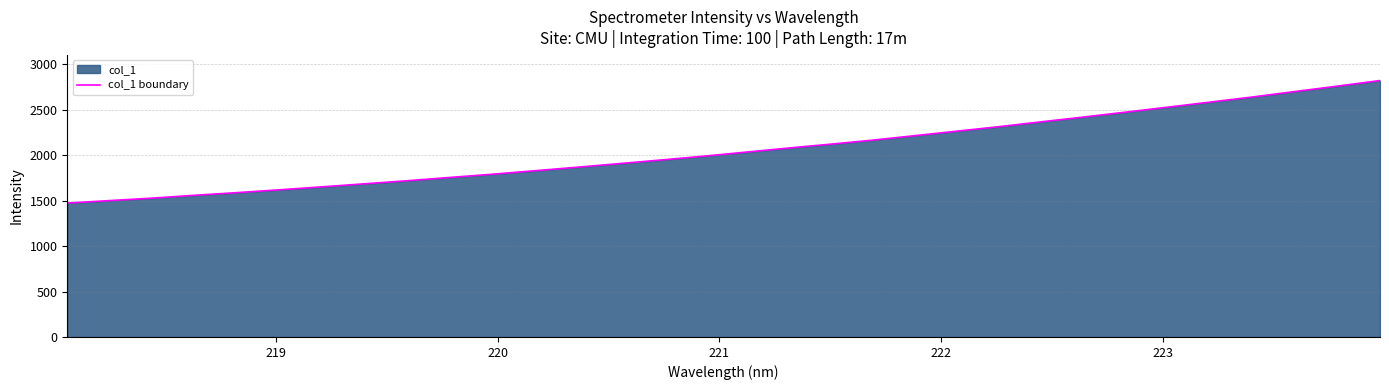

How many categories are shown in the chart?

32